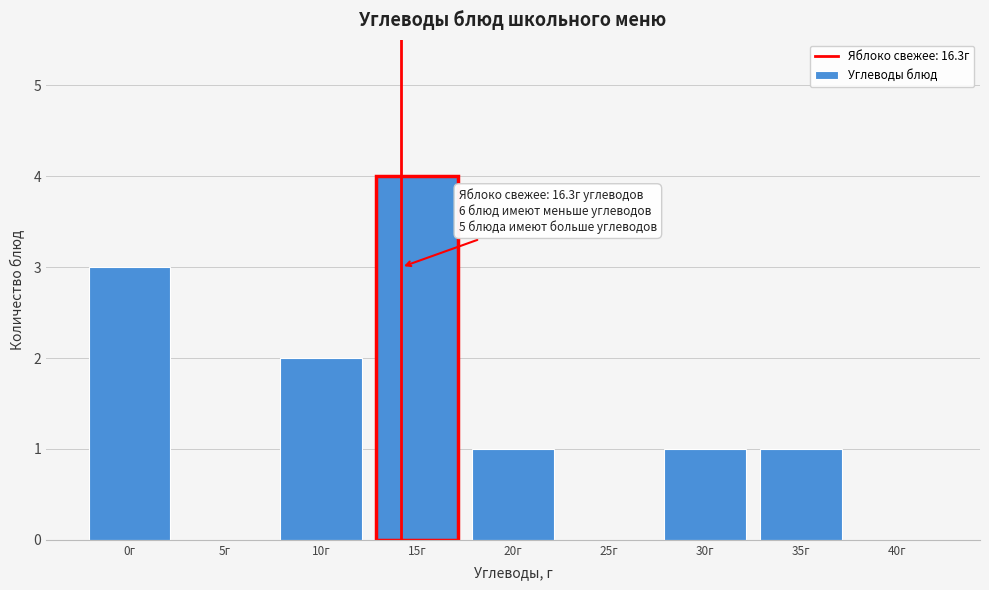

Reading left to right, extract all data points from this chart.

0г=3	5г=0	10г=2	15г=4	20г=1	25г=0	30г=1	35г=1	40г=0